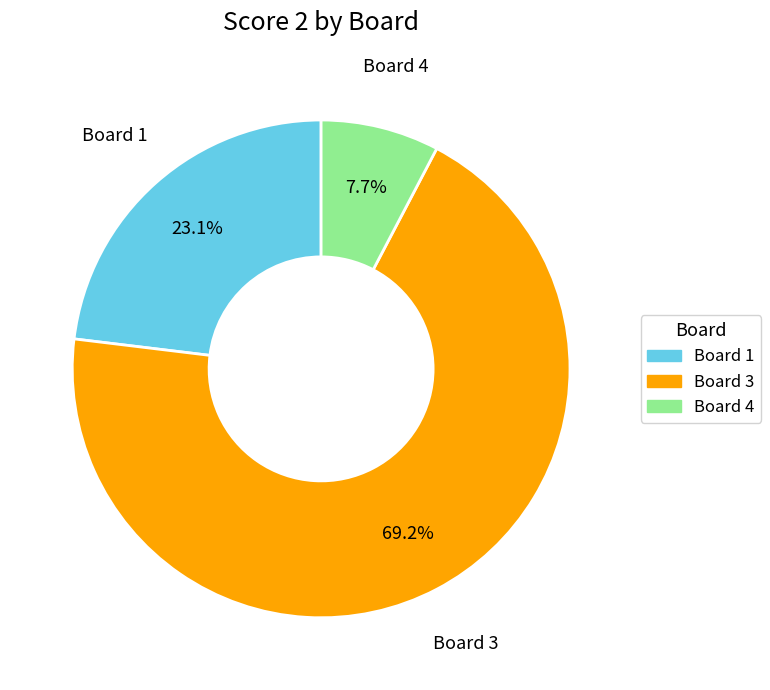

Which category has the biggest portion of the pie?

Board 3